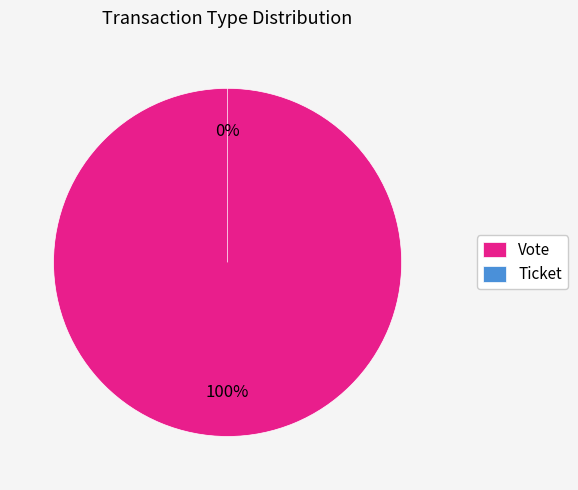

Do Vote and Ticket together represent more than half of the pie?

Yes